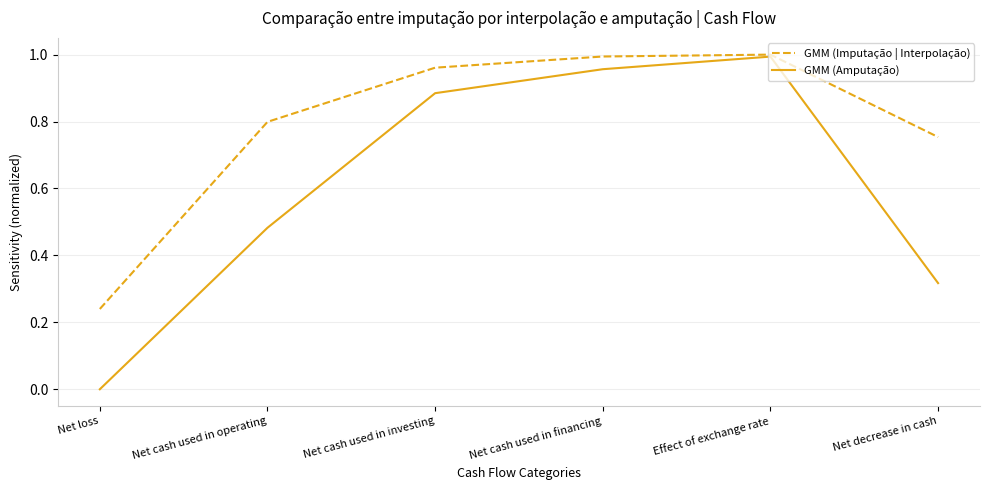

Which series changed the most between Net loss and Net cash used in financing?

GMM (Amputação)